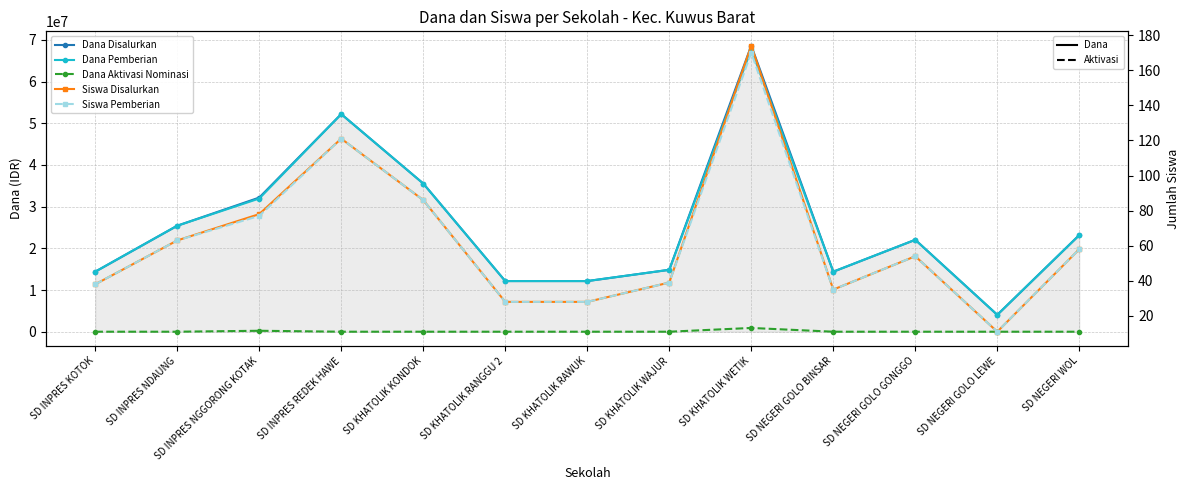

What position from the right is SD INPRES KOTOK?

13